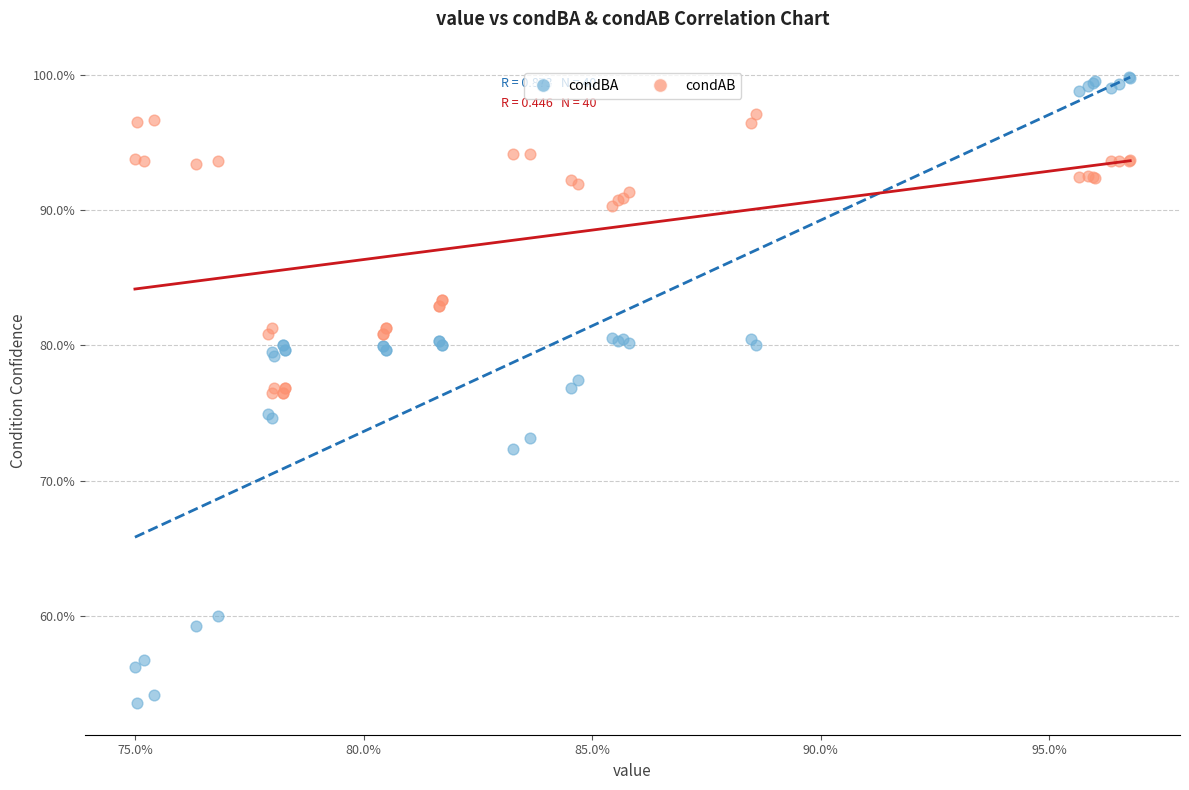

What are all the series names shown in the legend?

condBA, condAB